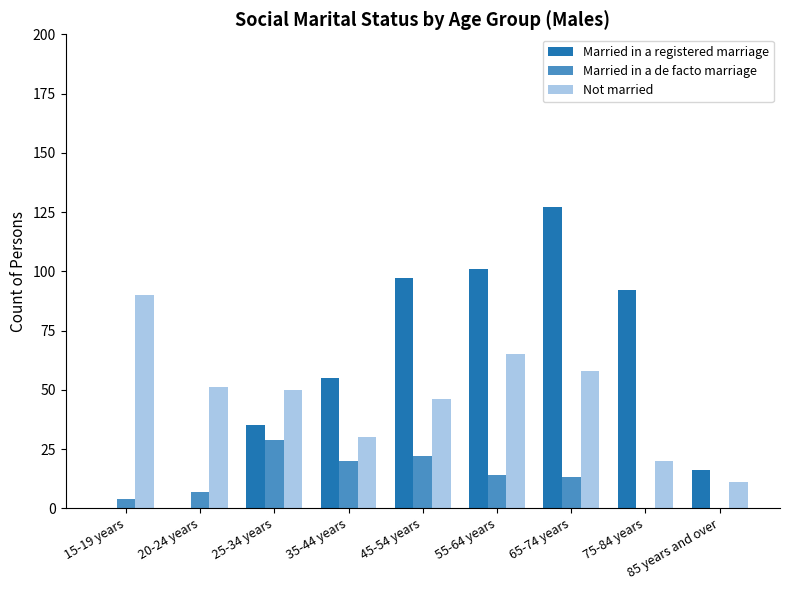

Count the number of data series in this chart.

3